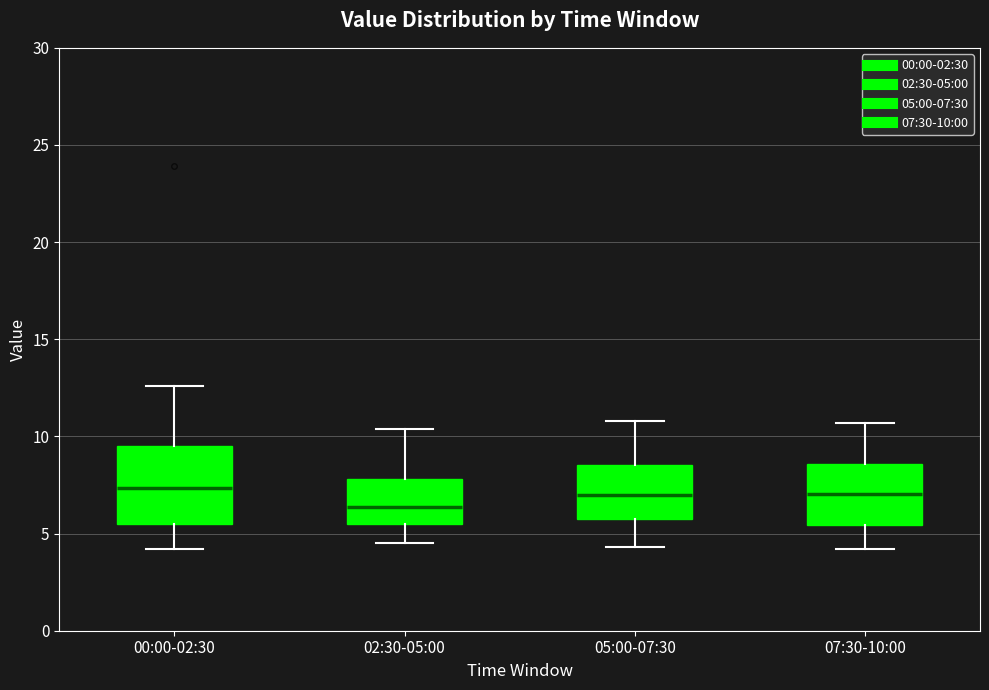

Reading left to right, read every box against the y-axis: the position of its median line, the range the box covers, and the ends of its whiskers. The values are not printed on the chart, so give them approximately, as read against the axis.

00:00-02:30: median 7.5, box 5.5 to 9.5, whiskers 4.0 to 12.5
02:30-05:00: median 6.5, box 5.5 to 8.0, whiskers 4.5 to 10.5
05:00-07:30: median 7.0, box 5.5 to 8.5, whiskers 4.5 to 11.0
07:30-10:00: median 7.0, box 5.5 to 8.5, whiskers 4.0 to 10.5